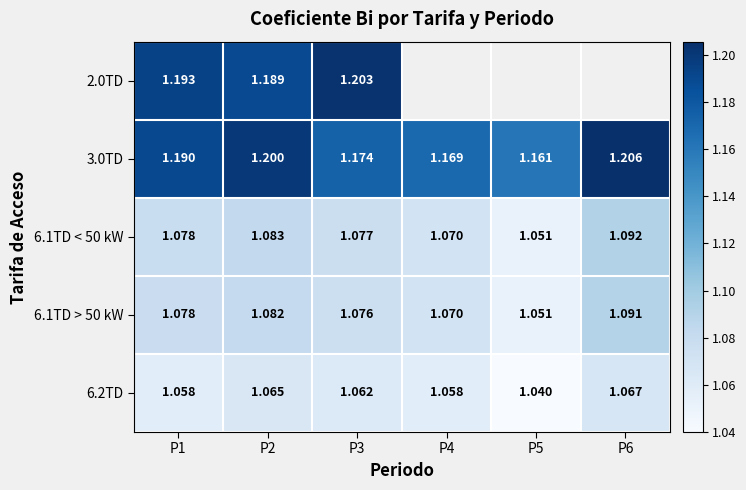

Which has a higher value, P6 or P1?

P1